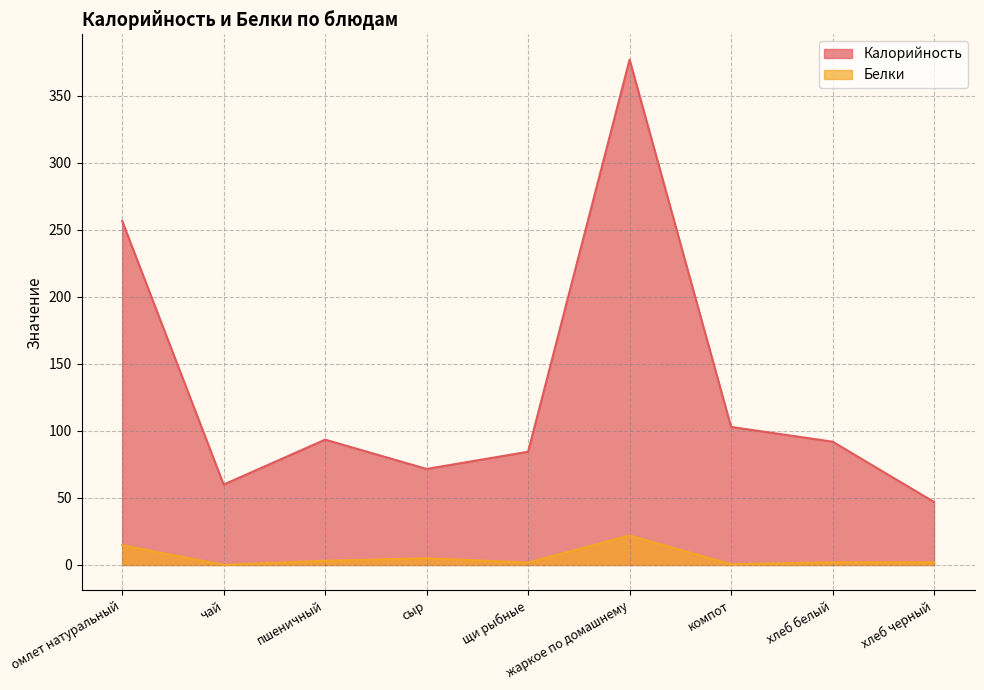

What position from the right is омлет натуральный?

9